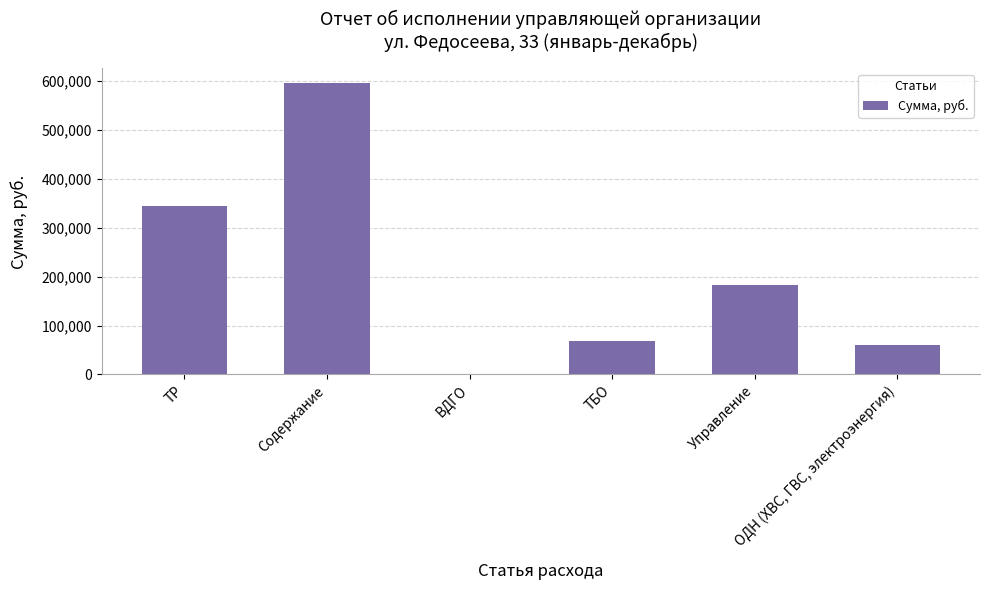

How many data points does each series have?

6